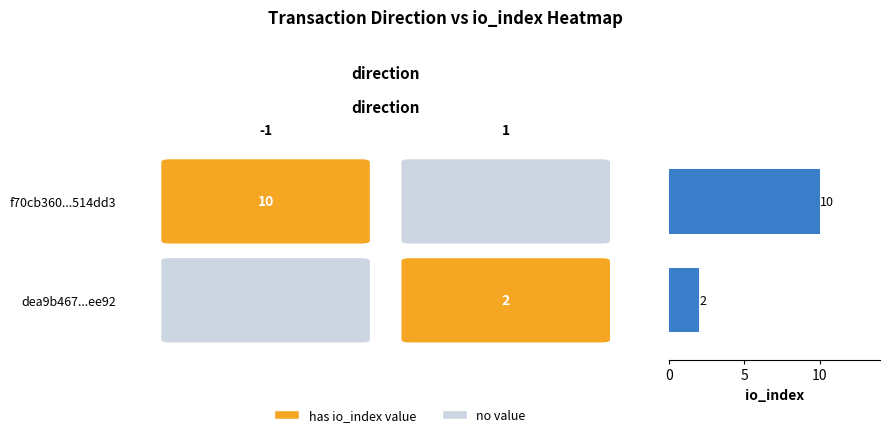

What is the minimum value shown in the chart?

2